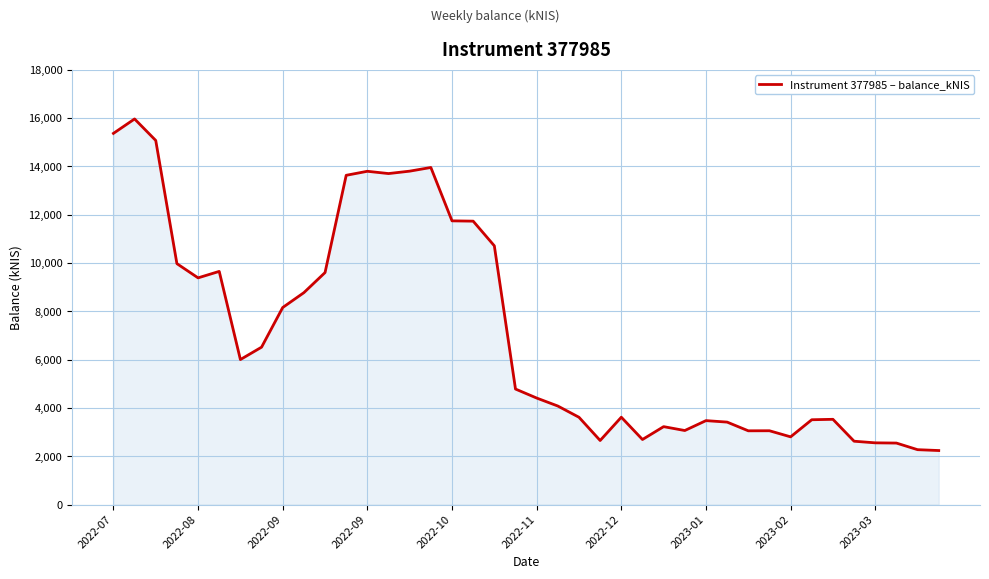

What is the maximum value shown in the chart?

15968.4